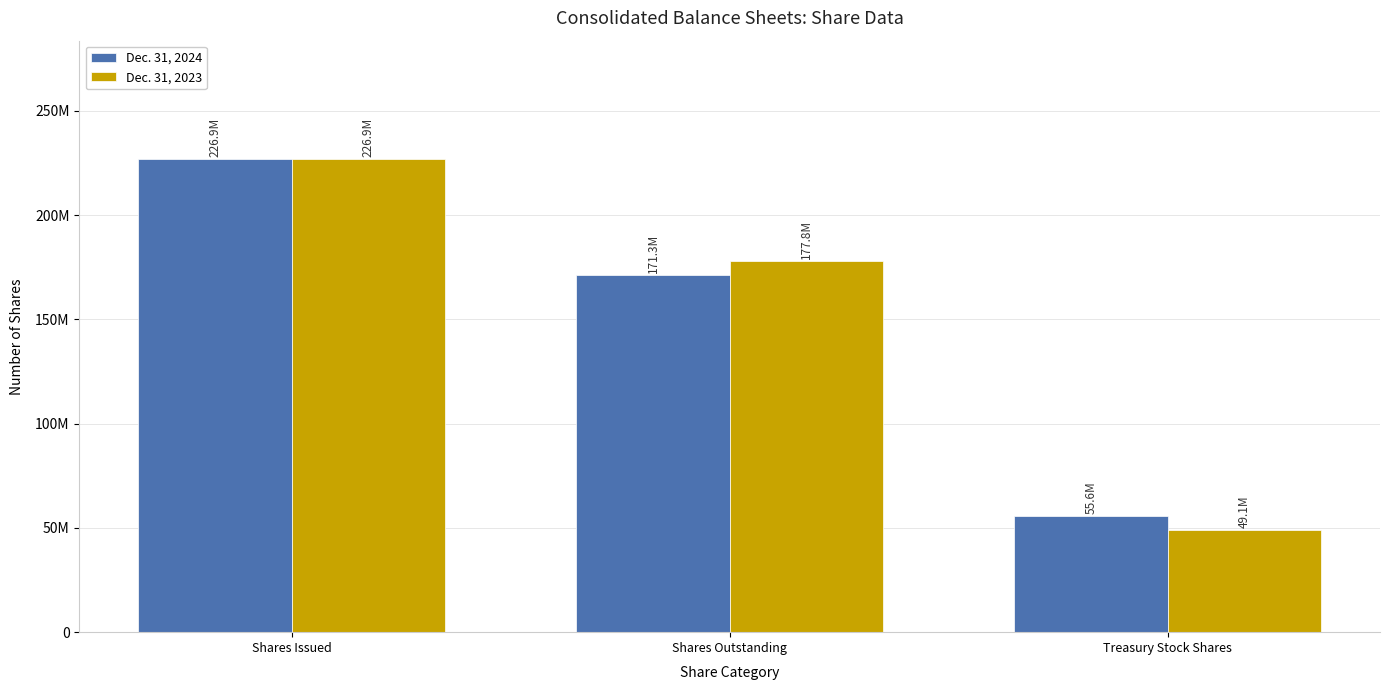

What is the value of the Dec. 31, 2023 bar at the 3rd from the left?

49100000